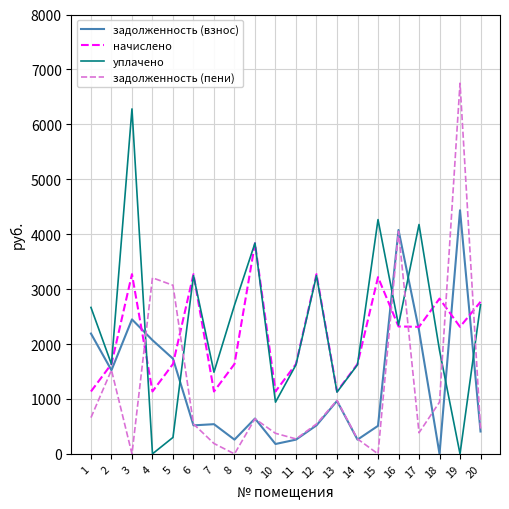

What is the spread (max minus min) of values at 11?

1376.6